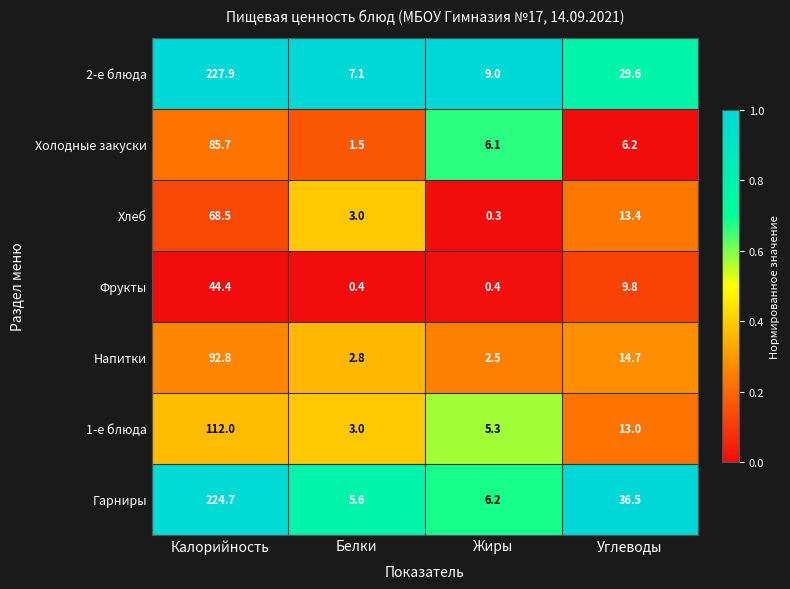

How many distinct data groups are displayed?

7